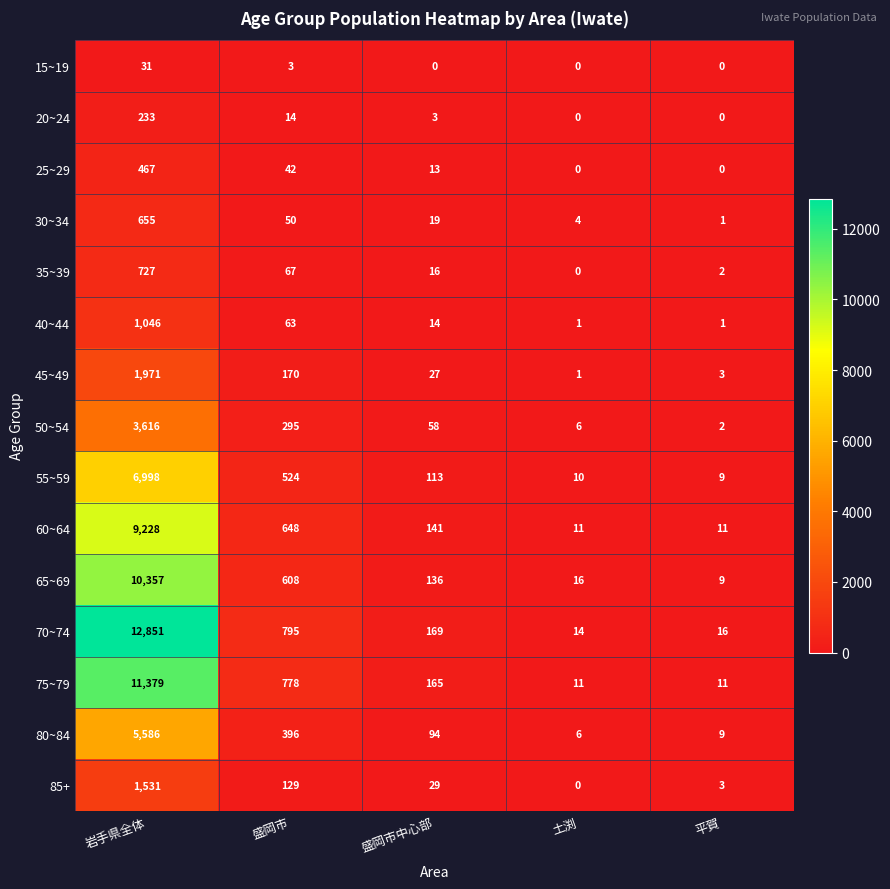

List the labels in order of 65~69 value, smallest first.

平賀, 土渕, 盛岡市中心部, 盛岡市, 岩手県全体